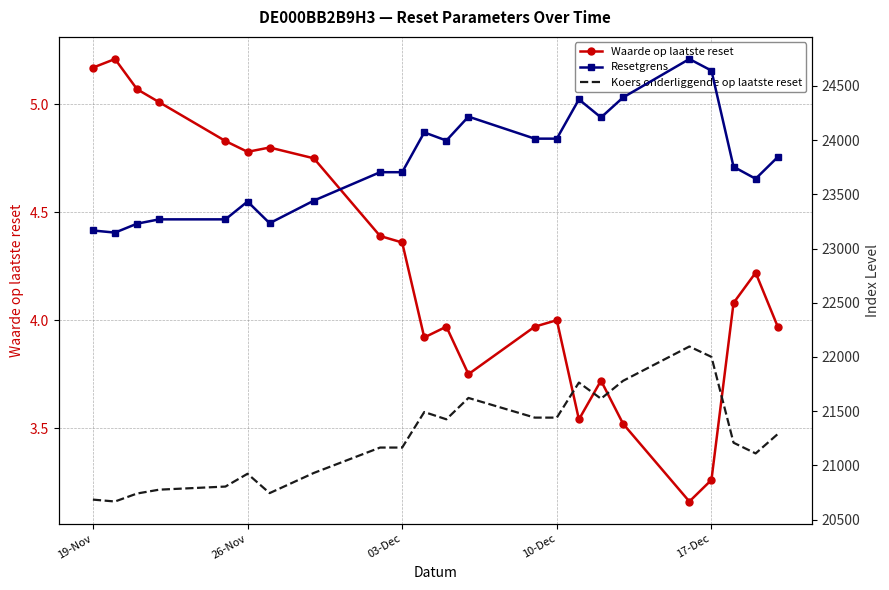

True or false: Waarde op laatste reset has a value of 4.4 at 17-Dec.

False